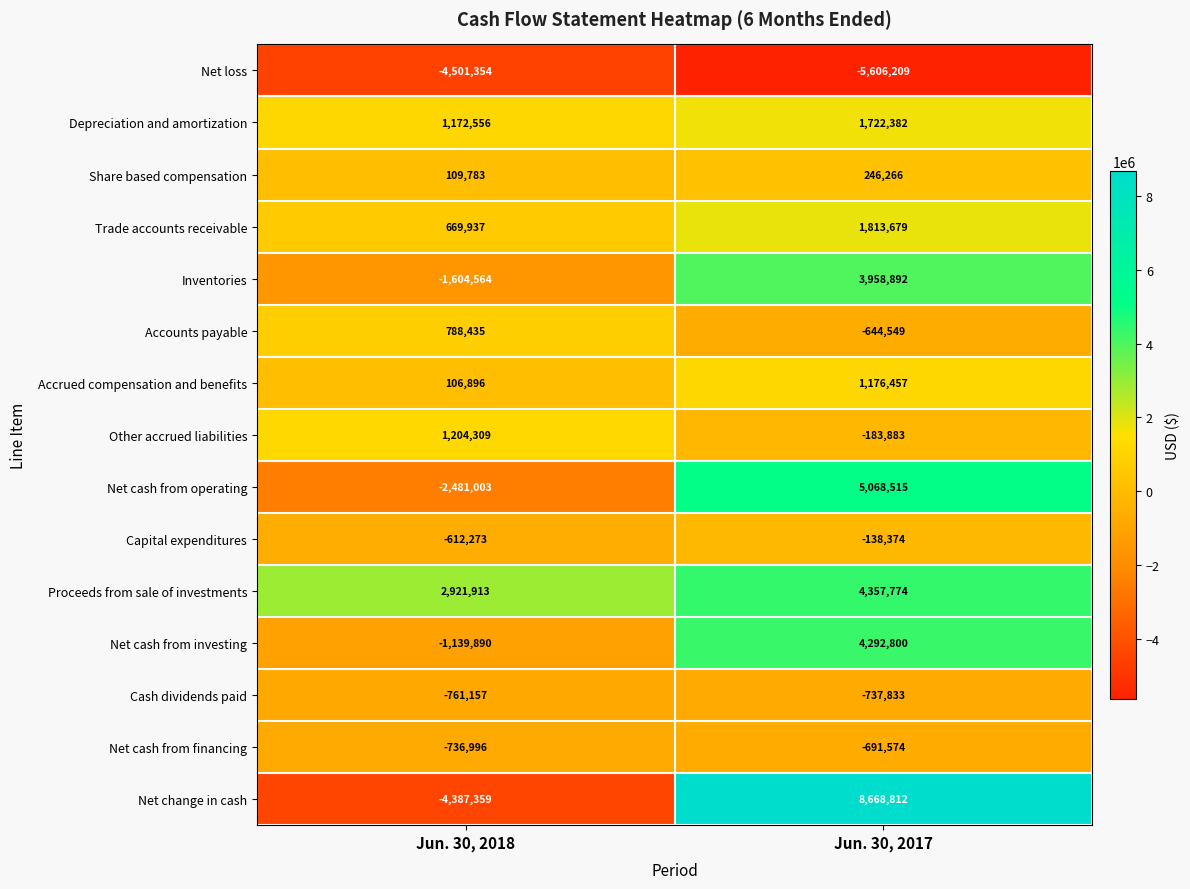

What is the difference between the Net cash from operating values at Jun. 30, 2018 and Jun. 30, 2017?

7549518